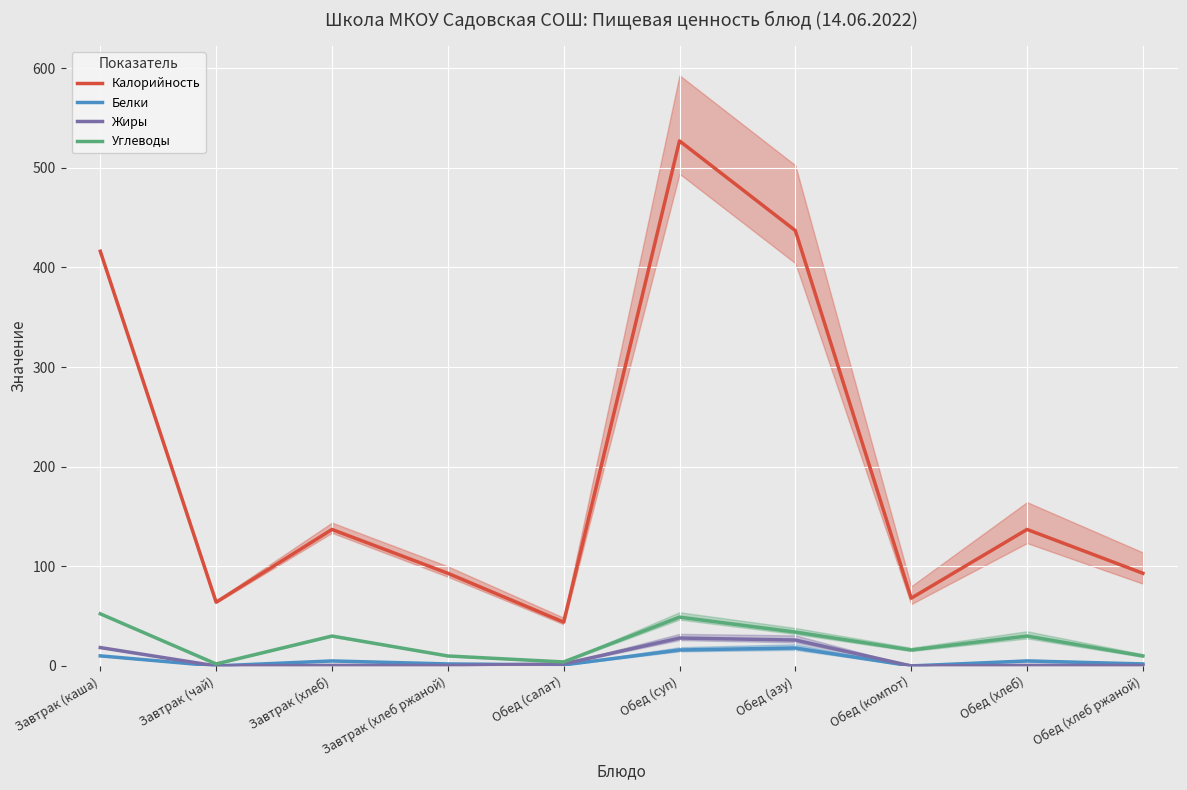

What is the label of the 10th point from the left?

Обед (хлеб ржаной)